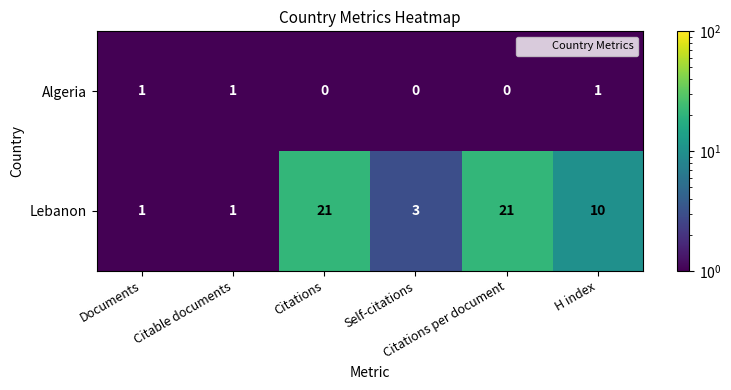

Rank the series by their average value, from lowest to highest.

Algeria, Lebanon